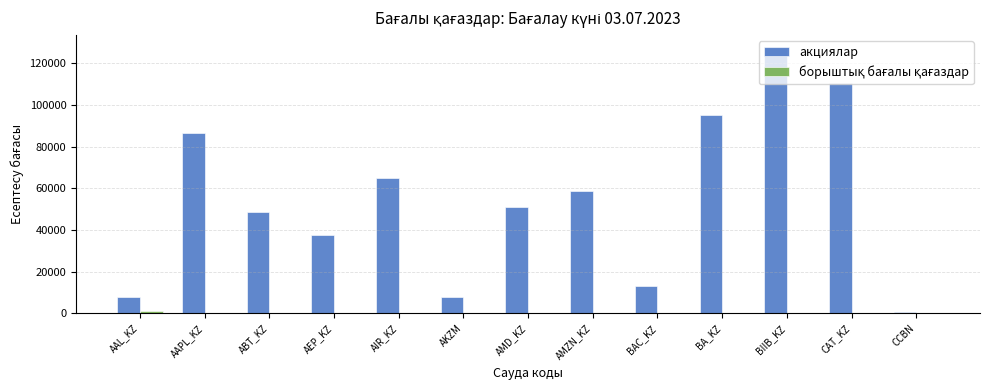

True or false: акциялар has a value of 94964.6 at BA_KZ.

True